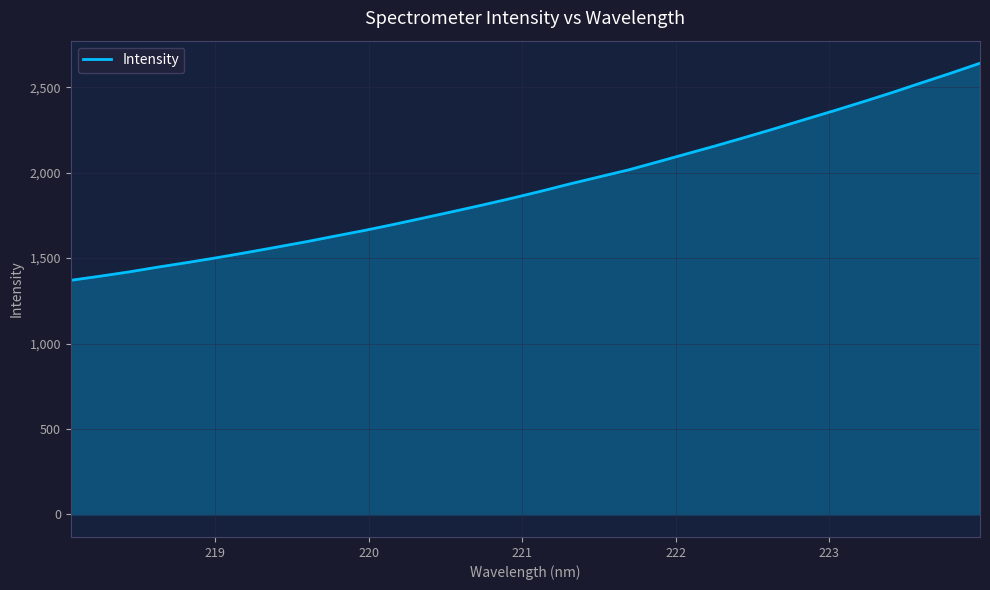

What is the smallest value displayed?

1369.9